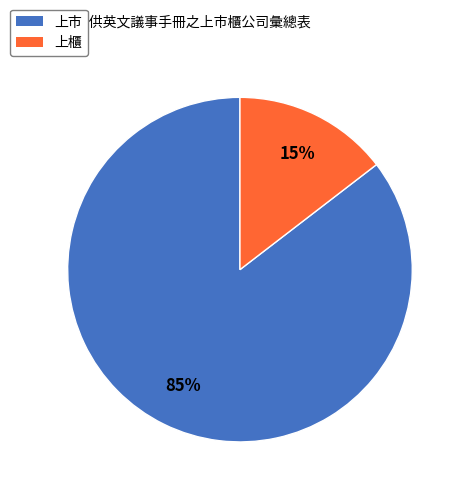

To the nearest percent, what portion does 上櫃 represent?

15%